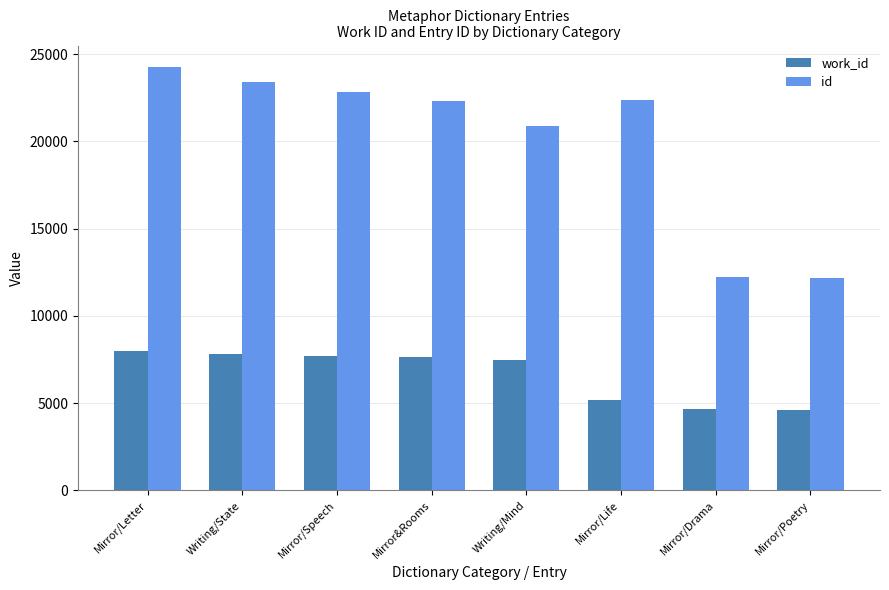

Between Mirror/Letter and Mirror/Life, which series saw the biggest shift?

work_id